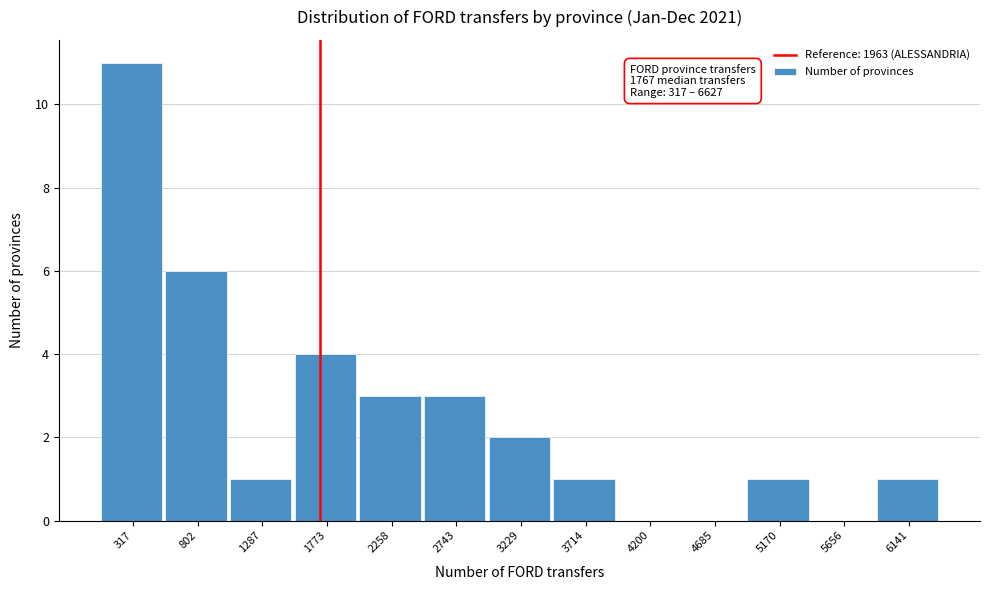

Reading left to right, list all the values displayed in this chart.

317=11	802=6	1287=1	1773=4	2258=3	2743=3	3229=2	3714=1	4200=0	4685=0	5170=1	5656=0	6141=1